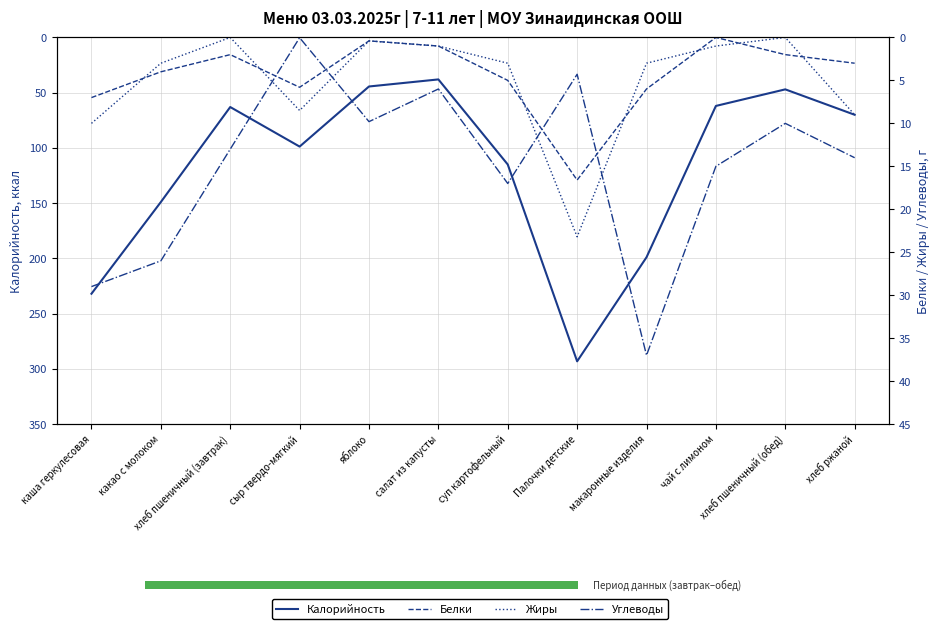

What position from the left is какао с молоком?

2